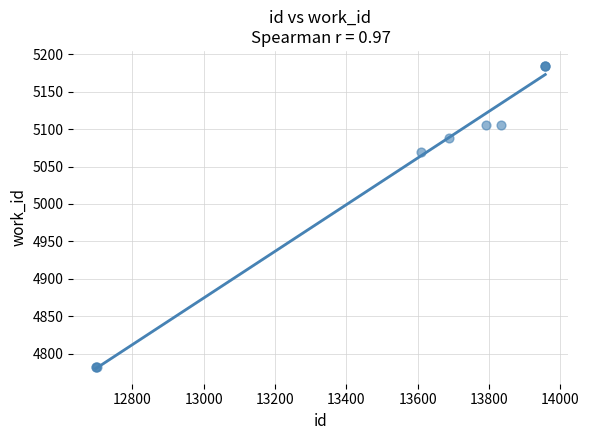

What Y value in the scatter plot is closest to 4983?

5070